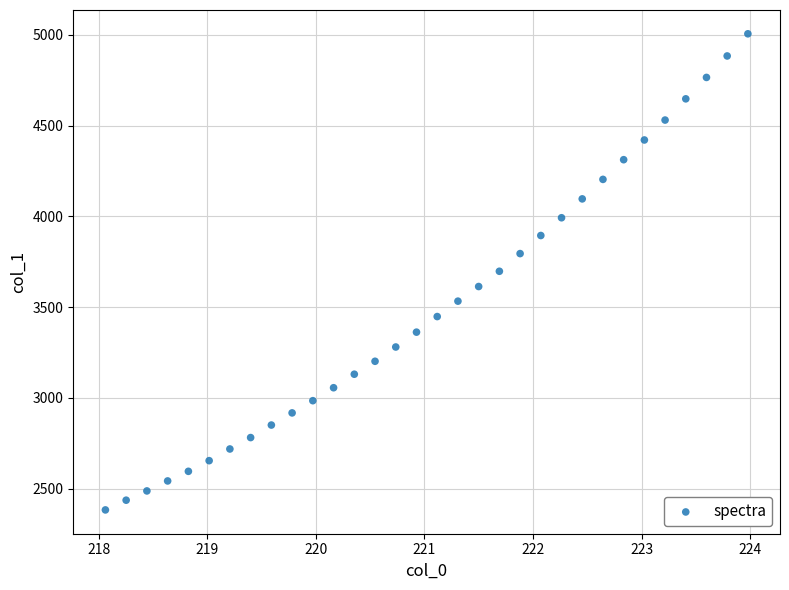

What is the range of Y values (max minus min)?

2621.4